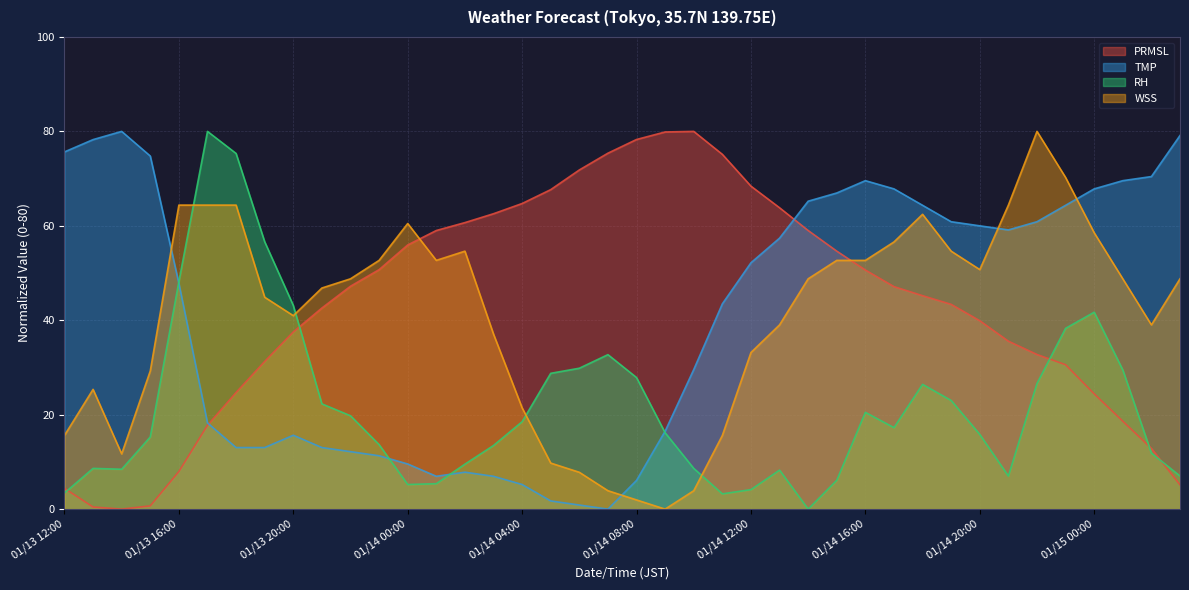

Between which two adjacent categories do WSS and PRMSL first intersect?

01/14 00:00 and 01/14 01:00